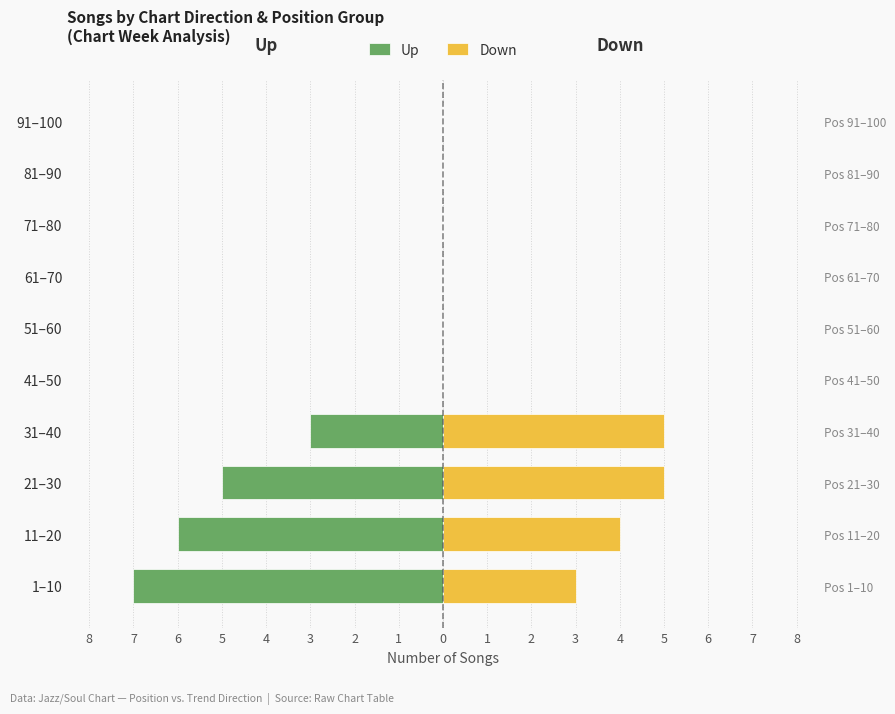

Which series changed the most between 4 and 1?

Up